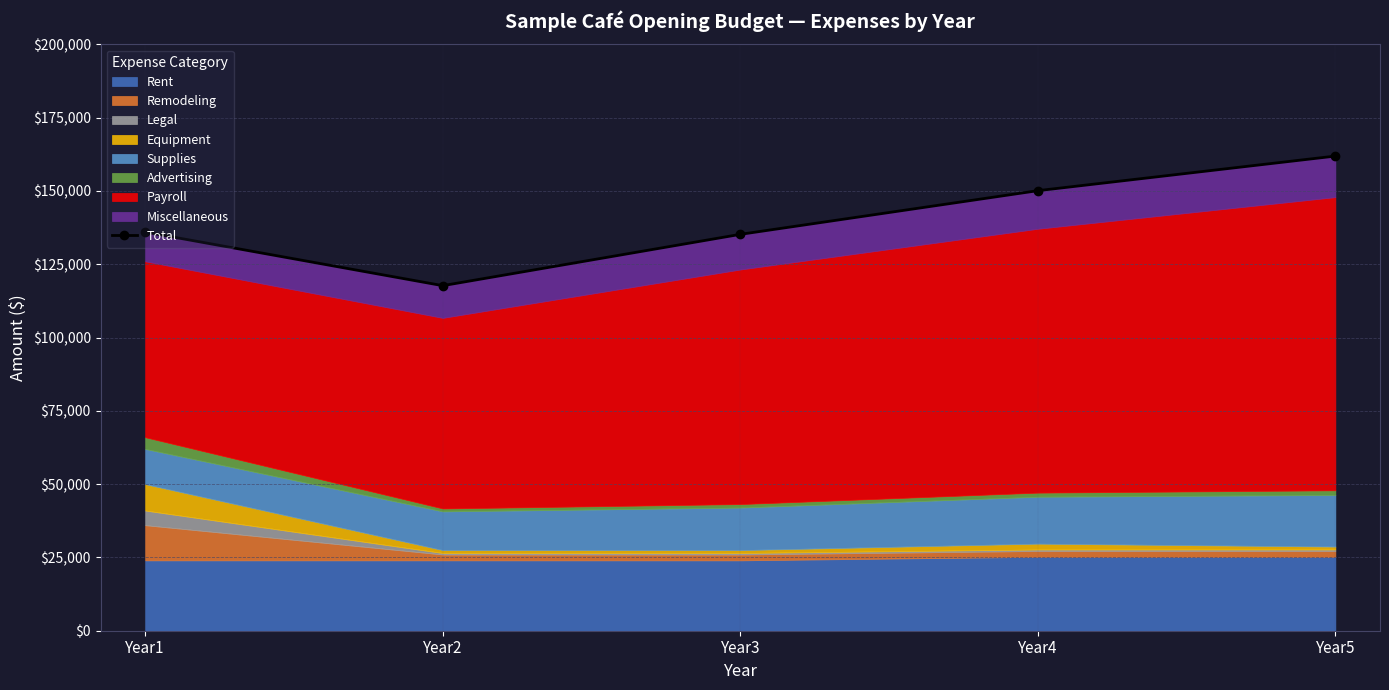

How many lines are shown in the chart?

1